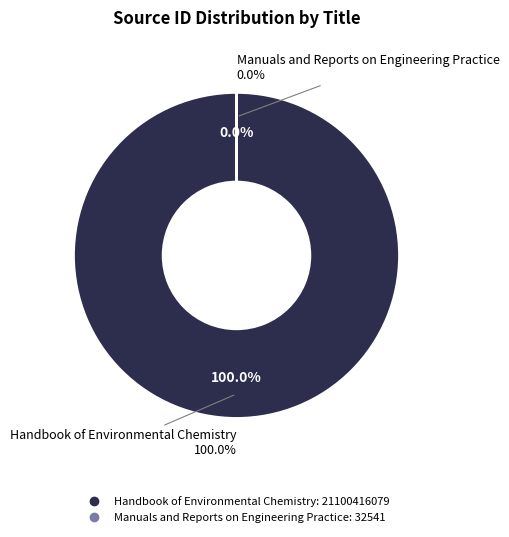

Combined, what portion of the pie is Handbook of Environmental Chemistry and Manuals and Reports on Engineering Practice?

100.0%